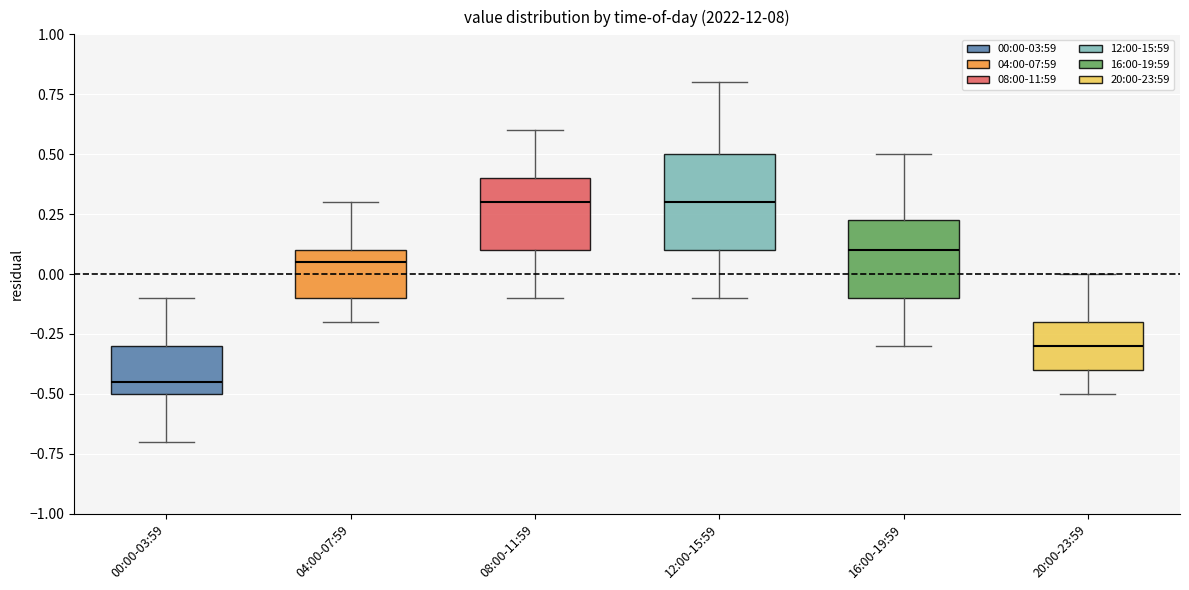

Which box's median line is the lowest?

00:00-03:59